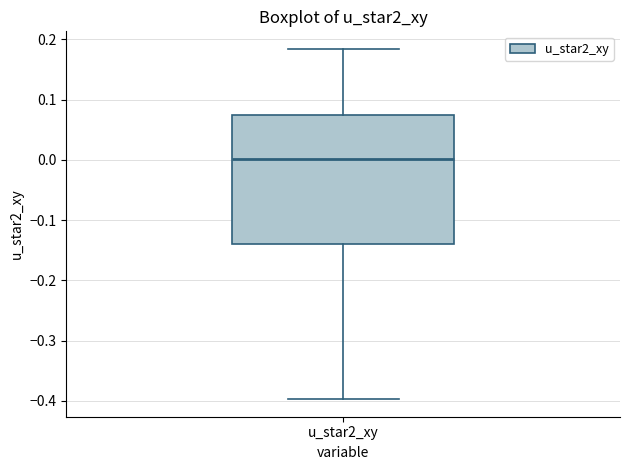

Where does the median line of the box for u_star2_xy sit on the y-axis? The values are not printed on the chart, so give them approximately, as read against the axis.

0.00